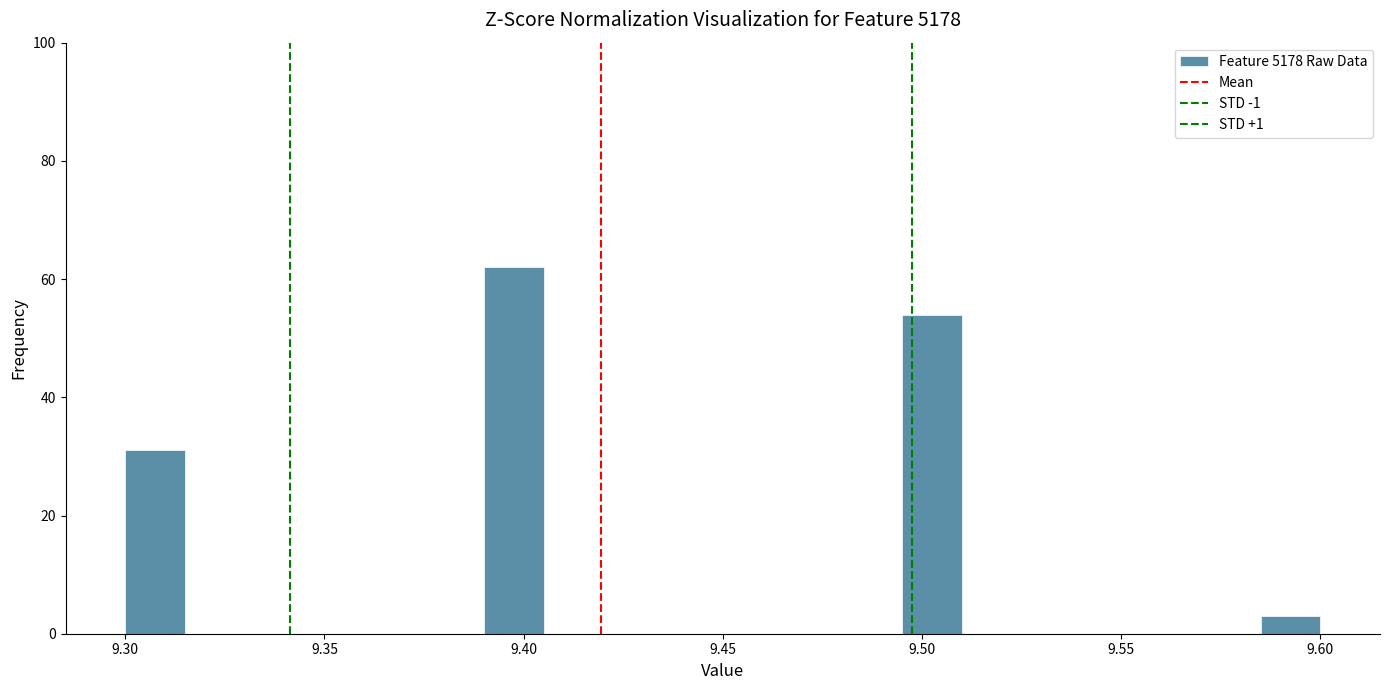

Read against the x-axis, roughly where is the centre of the tallest bar?

9.400